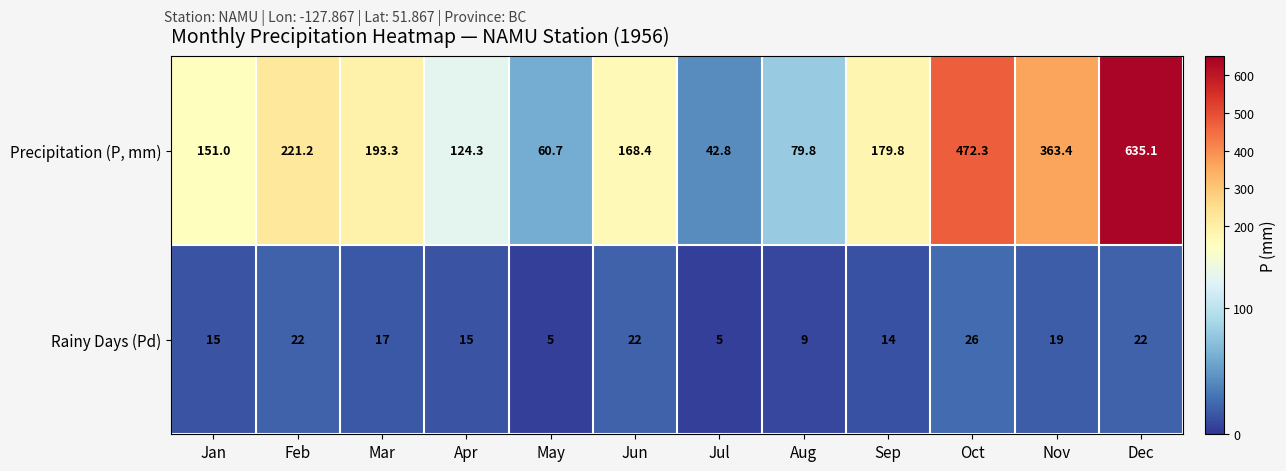

Which series has the largest total across all categories?

Precipitation (P, mm)